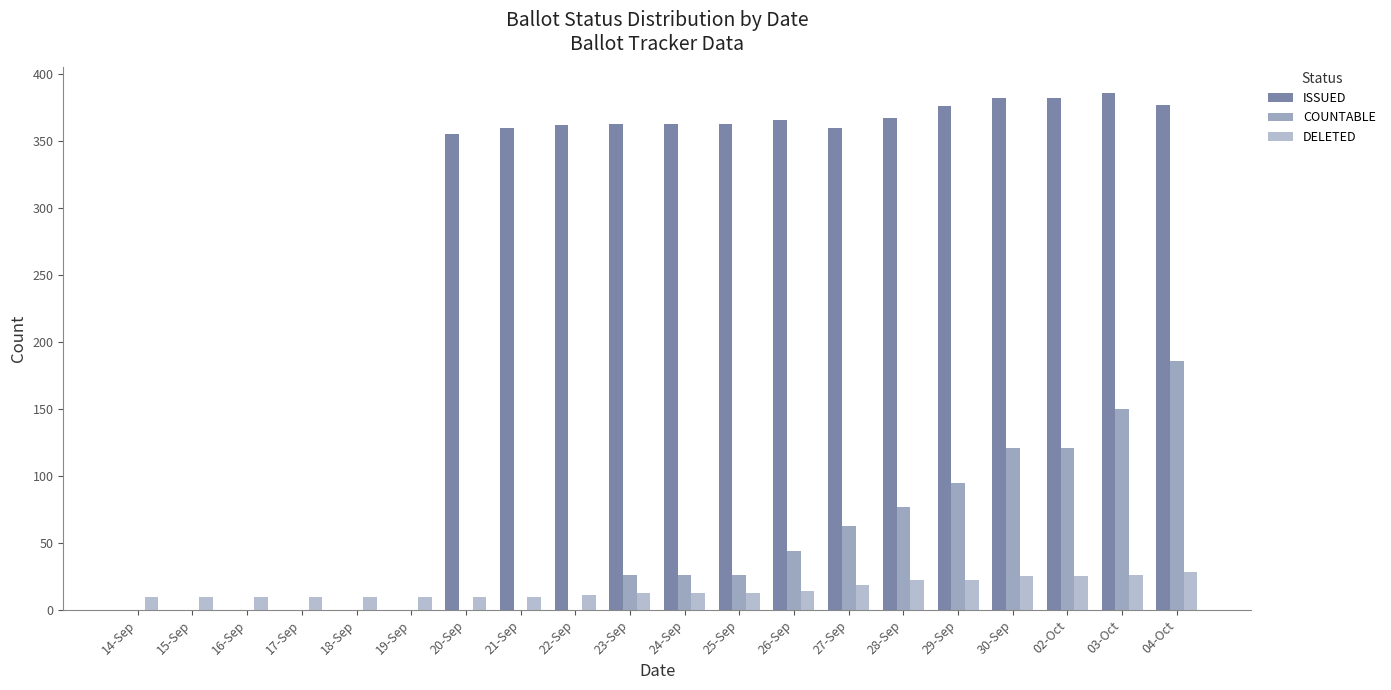

Are the bars horizontal?

No